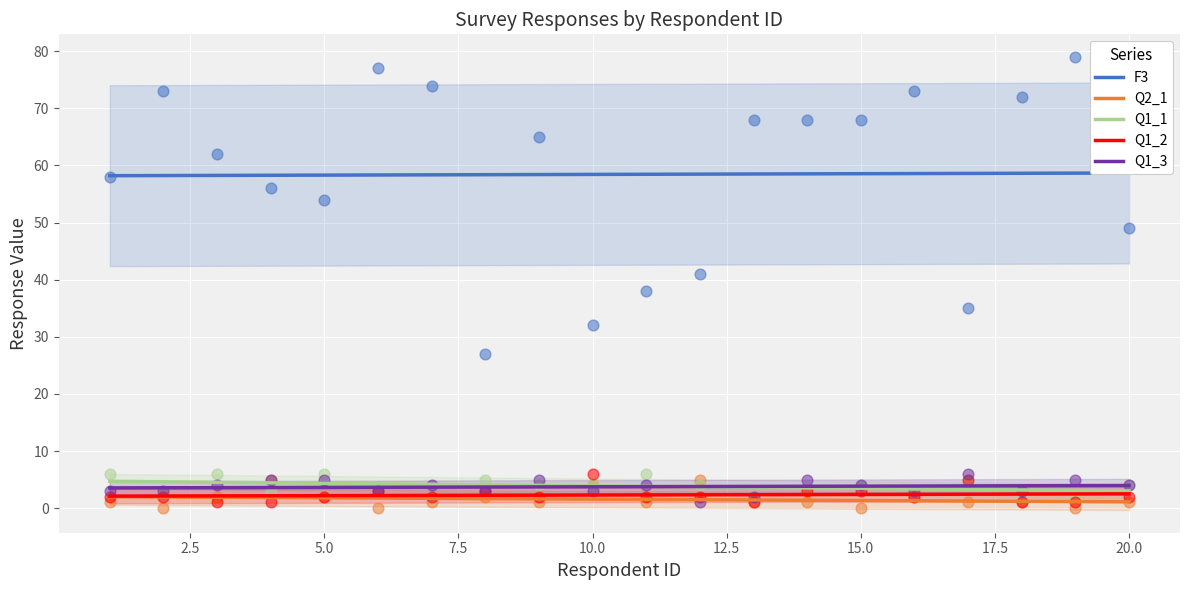

At which category is the sum across all series the highest?

19